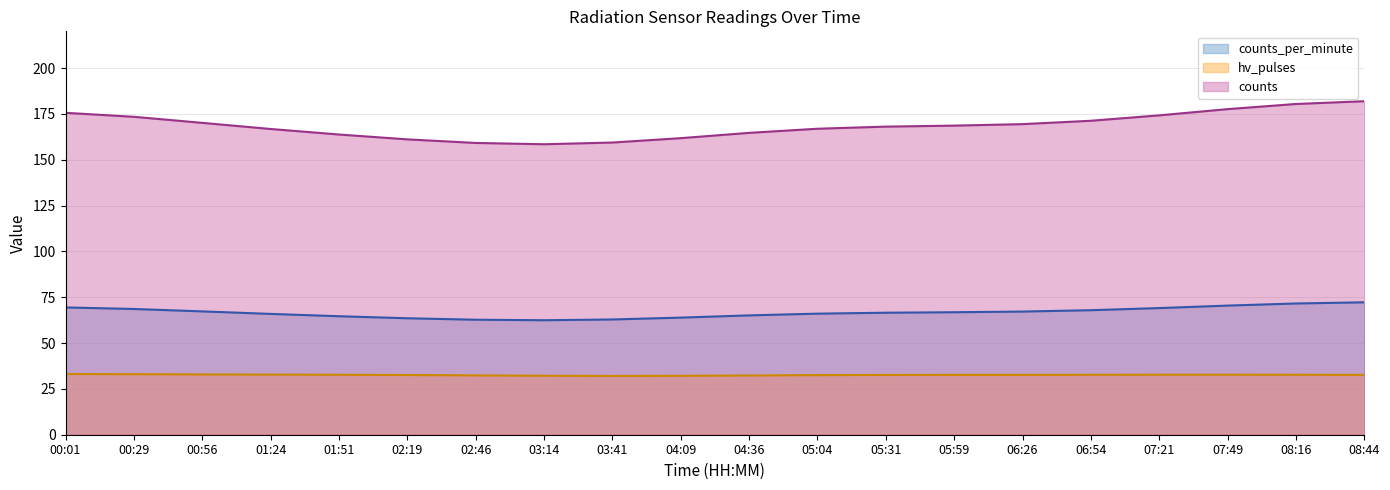

What position from the left is 08:44?

20